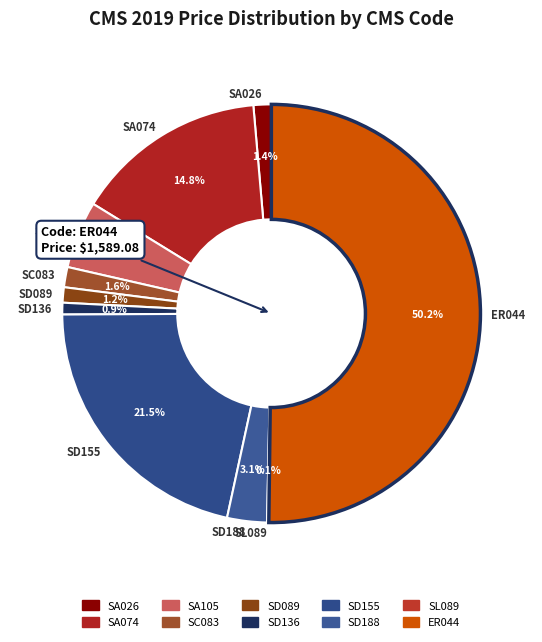

Does SD188 account for over 50% of the chart?

No